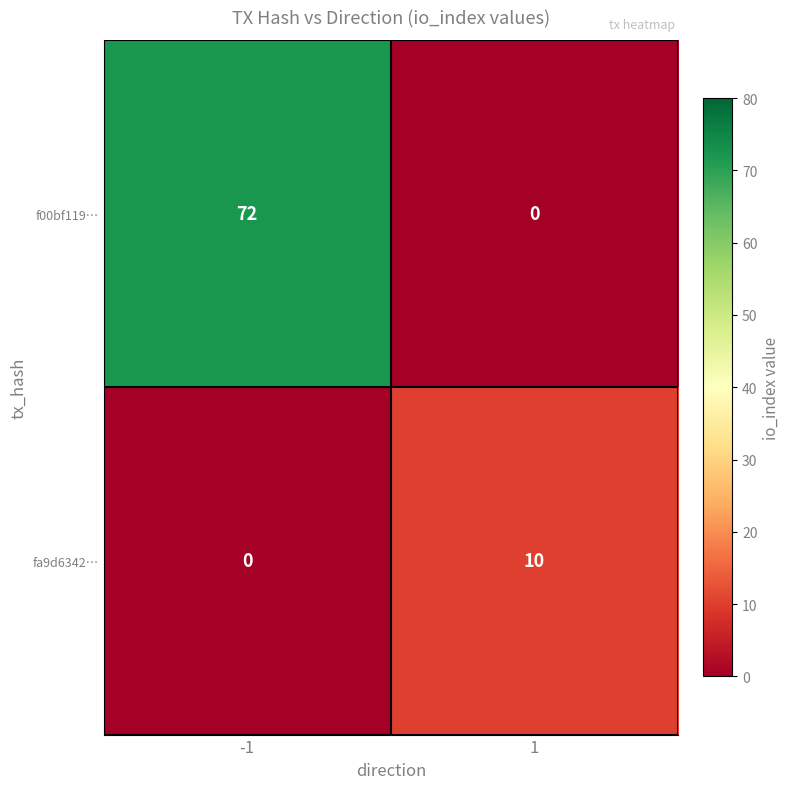

What is the spread (max minus min) of values at 1?

10